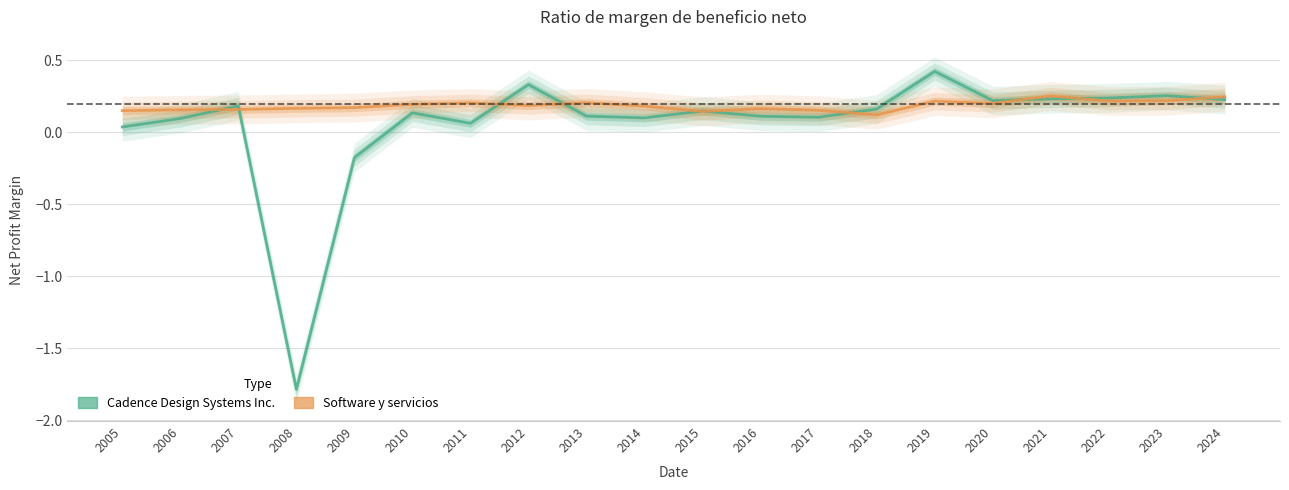

How many intersections are there between Cadence Design Systems Inc. and Software y servicios?

10